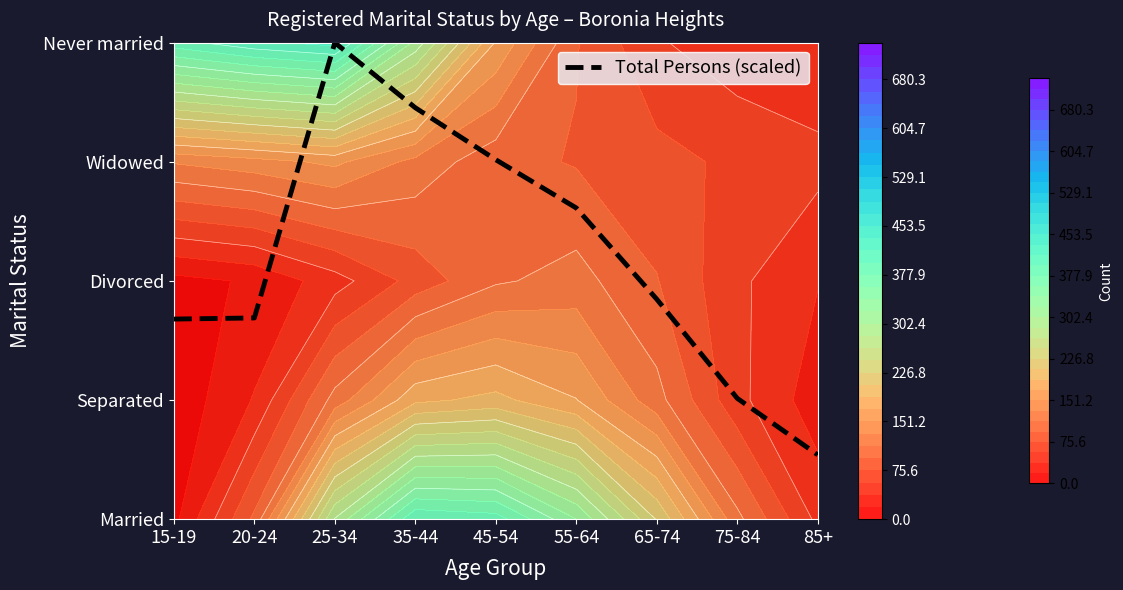

What is the difference between the maximum and second lowest values?

3.0